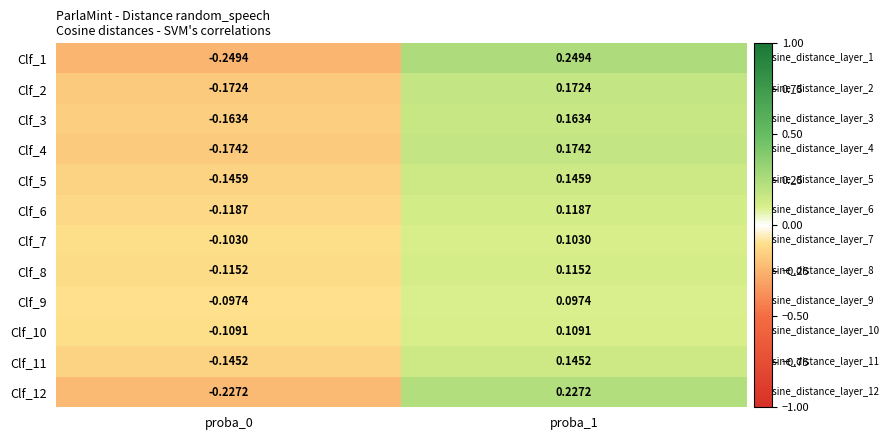

How many data points in Clf_12 are less than 0?

1